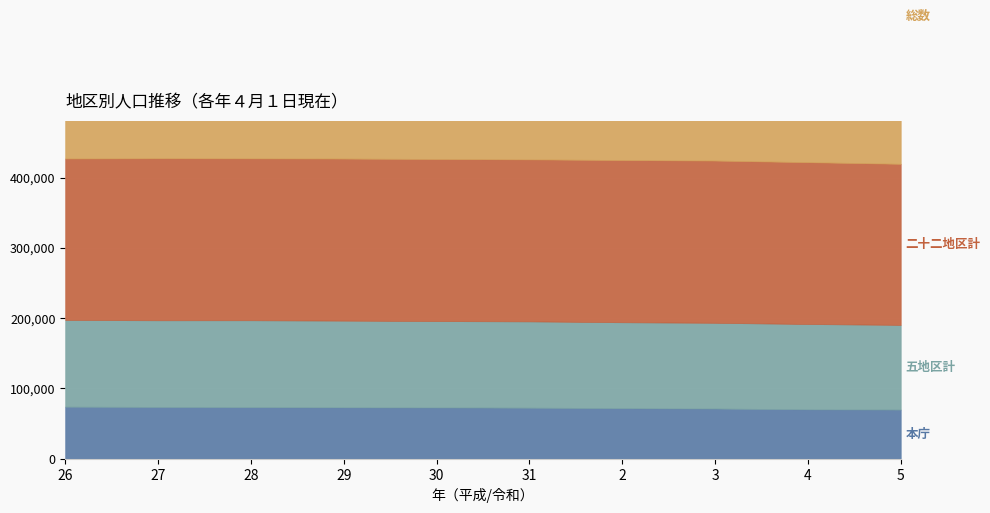

List the labels in order of 二十二地区計 value, smallest first.

5, 26, 4, 28, 31, 27, 30, 29, 2, 3